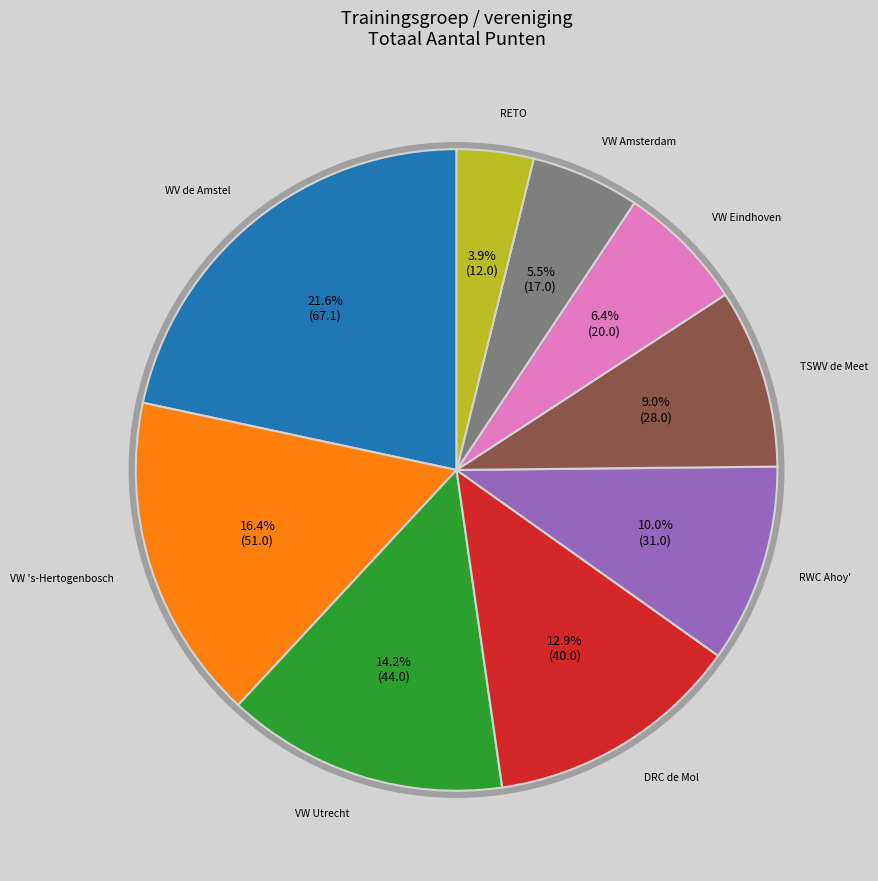

Does any single category account for the majority?

No